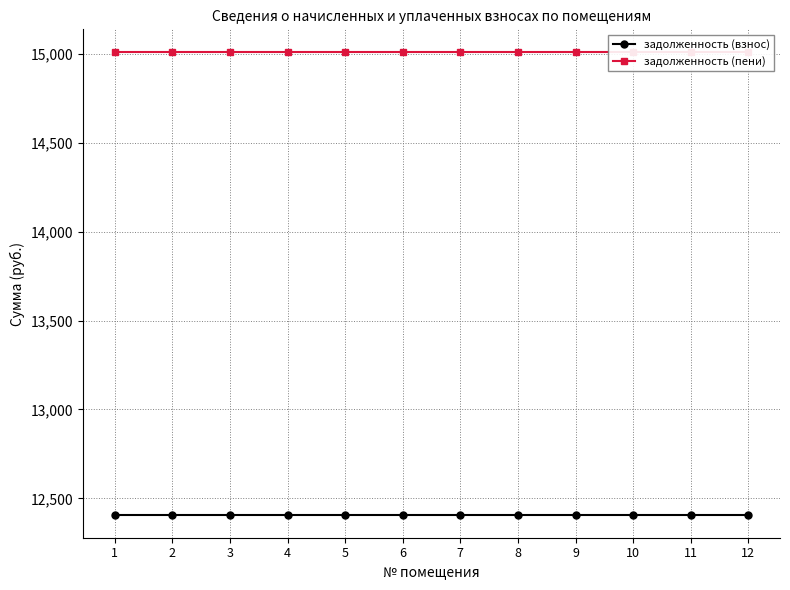

At 10, list the series in order from smallest to largest.

задолженность (взнос), задолженность (пени)